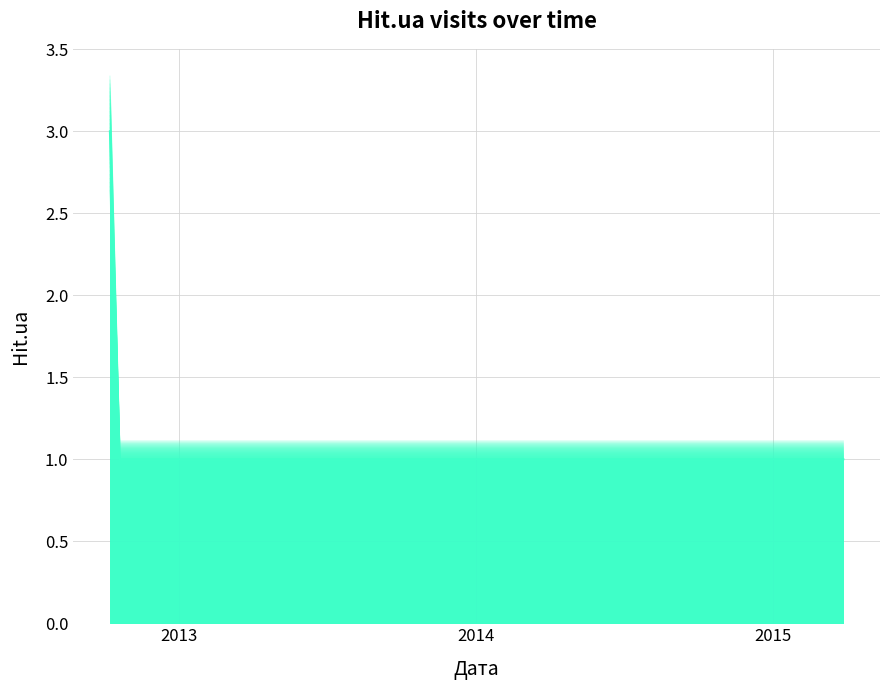

What is the difference between the maximum and second lowest values?

2